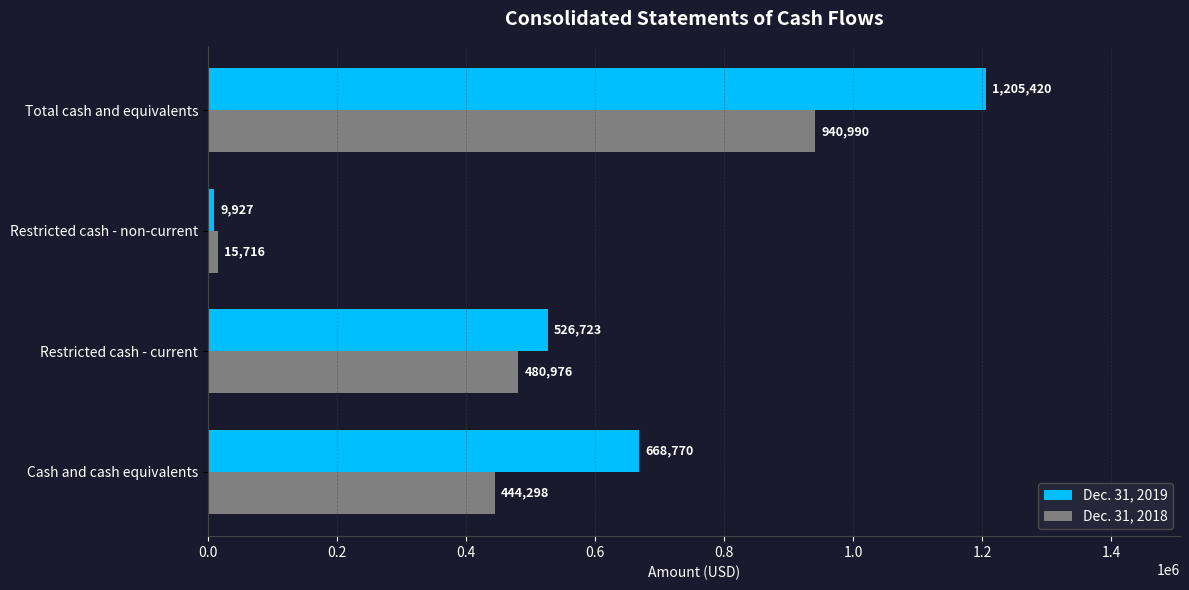

Which series has the largest total across all categories?

Dec. 31, 2019